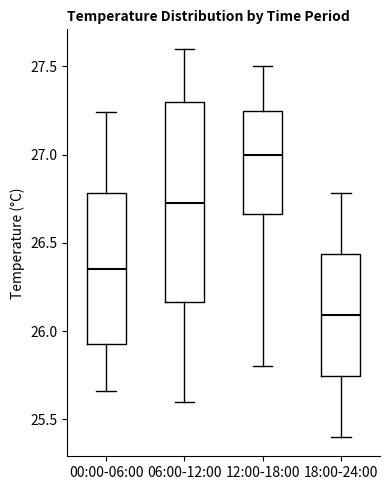

Which box has the lowest median line?

18:00-24:00